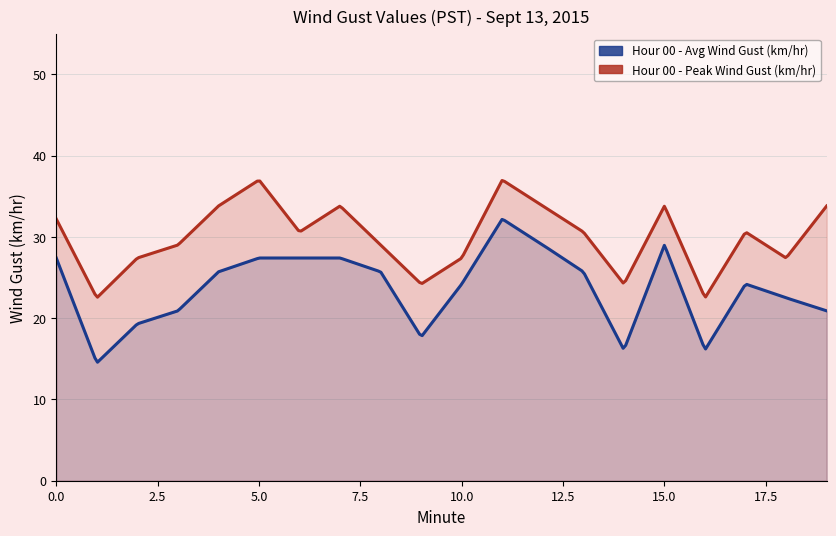

Reading left to right, transcribe all the data shown in this chart.

Hour 00 - Avg Wind Gust (km/hr): 27.4	14.5	19.3	20.9	25.7	27.4	27.4	27.4	25.7	17.7	24.2	32.2	29.0	25.7	16.1	29.0	16.1	24.2	22.5	20.9
Hour 00 - Peak Wind Gust (km/hr): 32.2	22.5	27.4	29.0	33.8	37.0	30.6	33.8	29.0	24.2	27.4	37.0	33.8	30.6	24.2	33.8	22.5	30.6	27.4	33.8